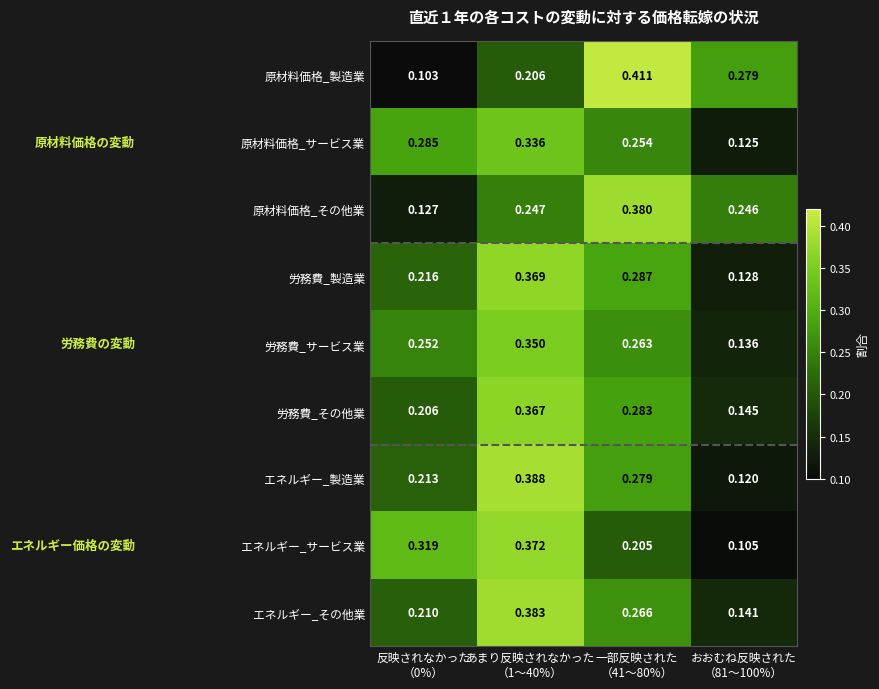

Which series has the largest range (max minus min)?

原材料価格_製造業